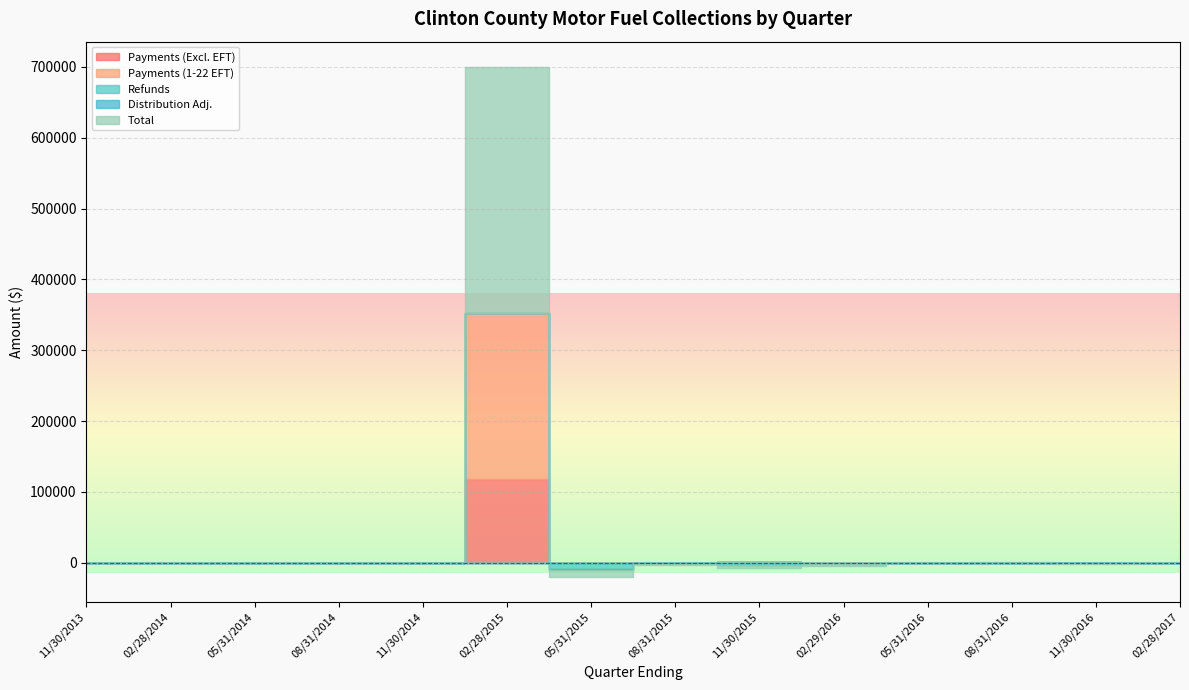

How many series are shown in this chart?

5